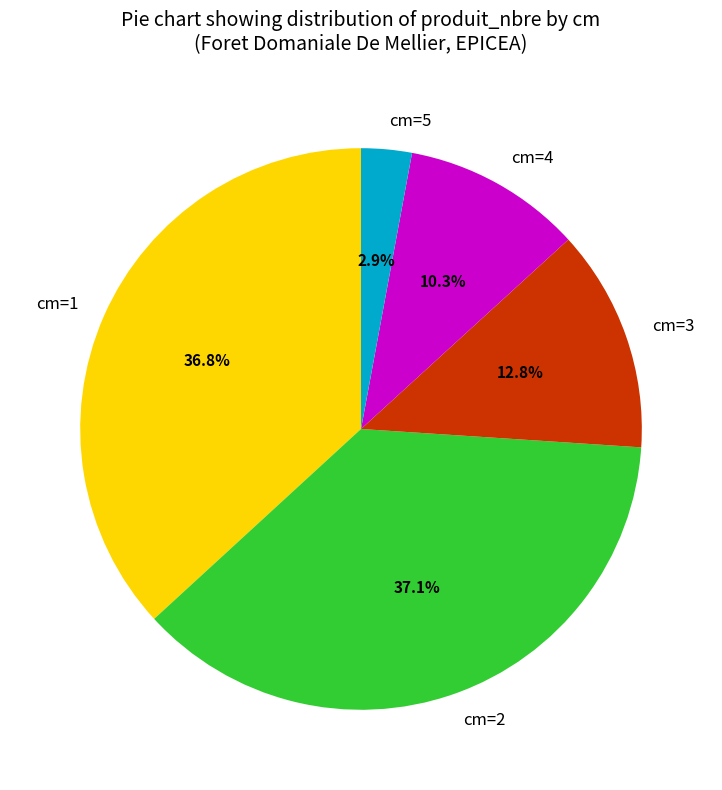

Which slice is the smallest?

cm=5